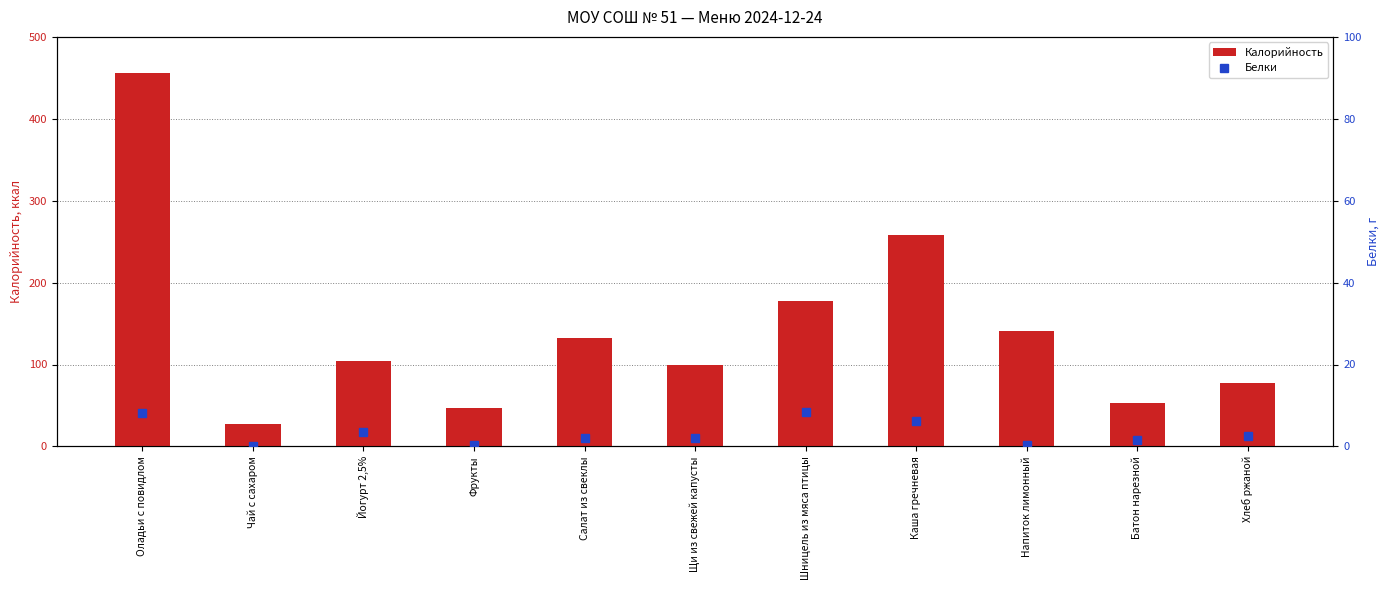

How many groups of bars are there?

11